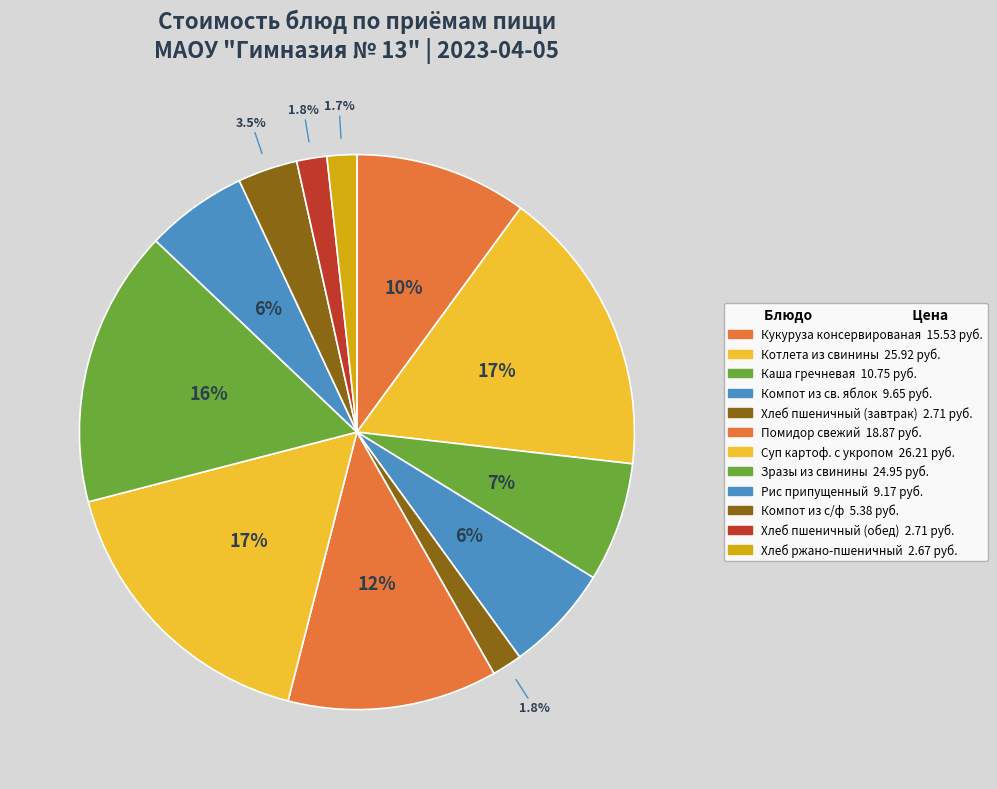

To the nearest percent, what is the difference between the largest and smallest slice percentages?

15%